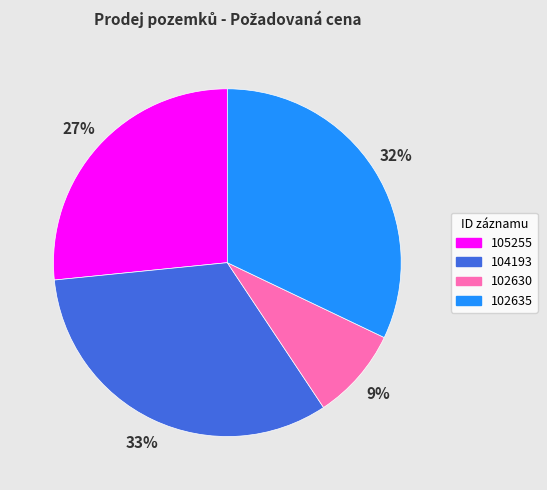

Is the sum of 102635 and 105255 greater than half?

Yes